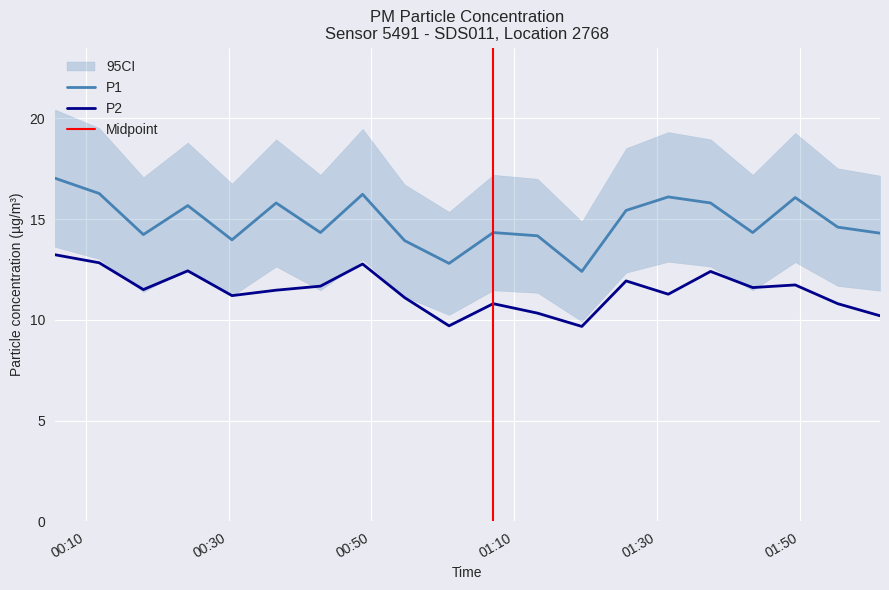

How many values in the P1 series are below 14?

4